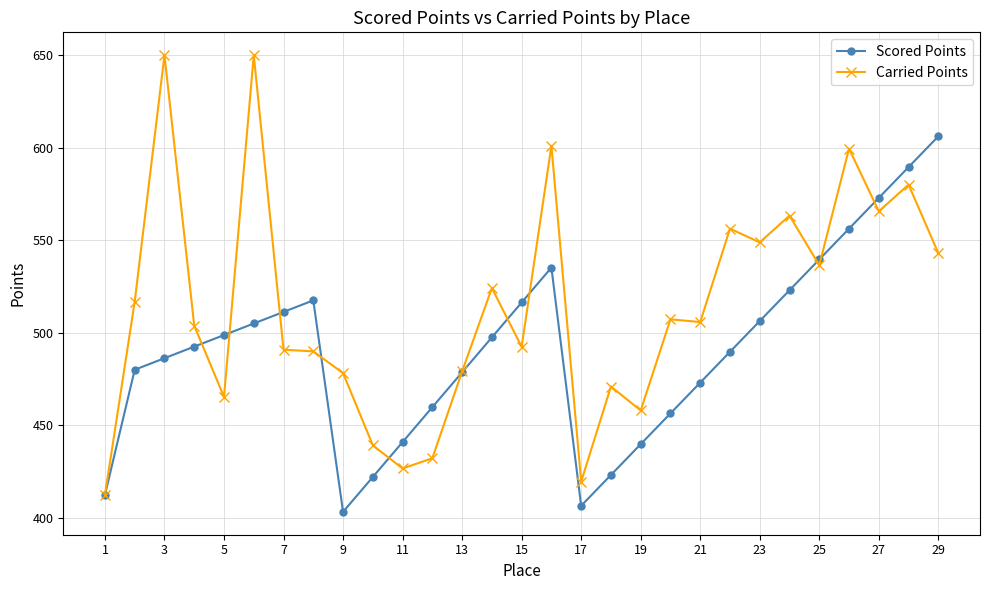

What is the minimum value for Scored Points?

403.2